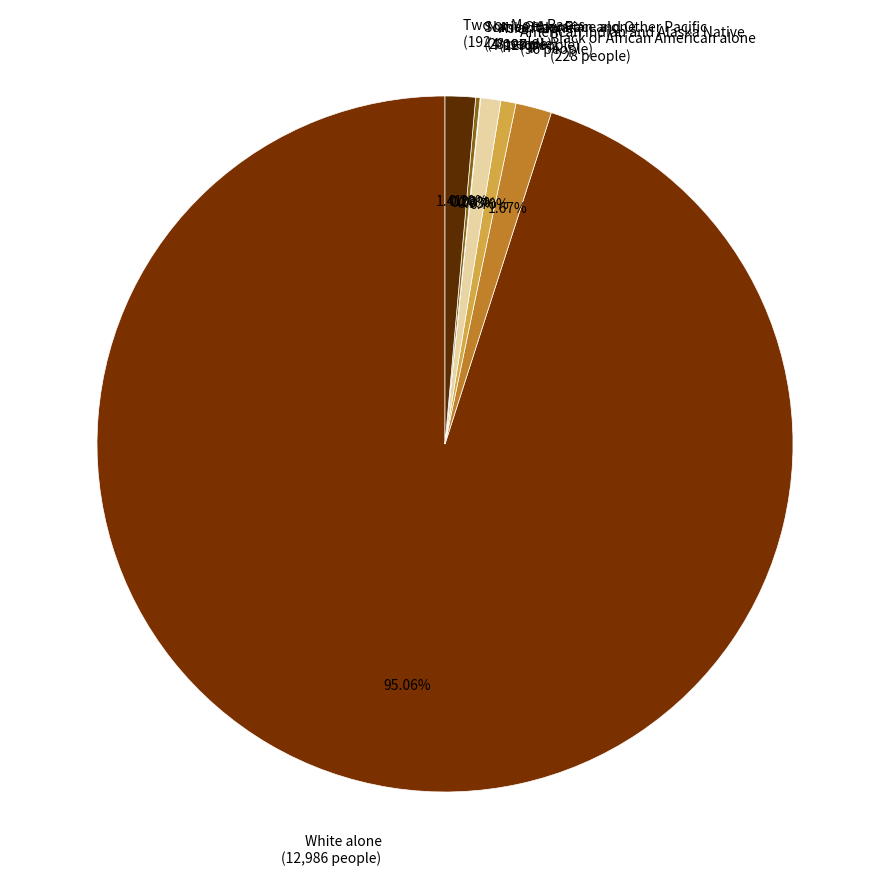

What is the largest slice in the pie chart?

White alone